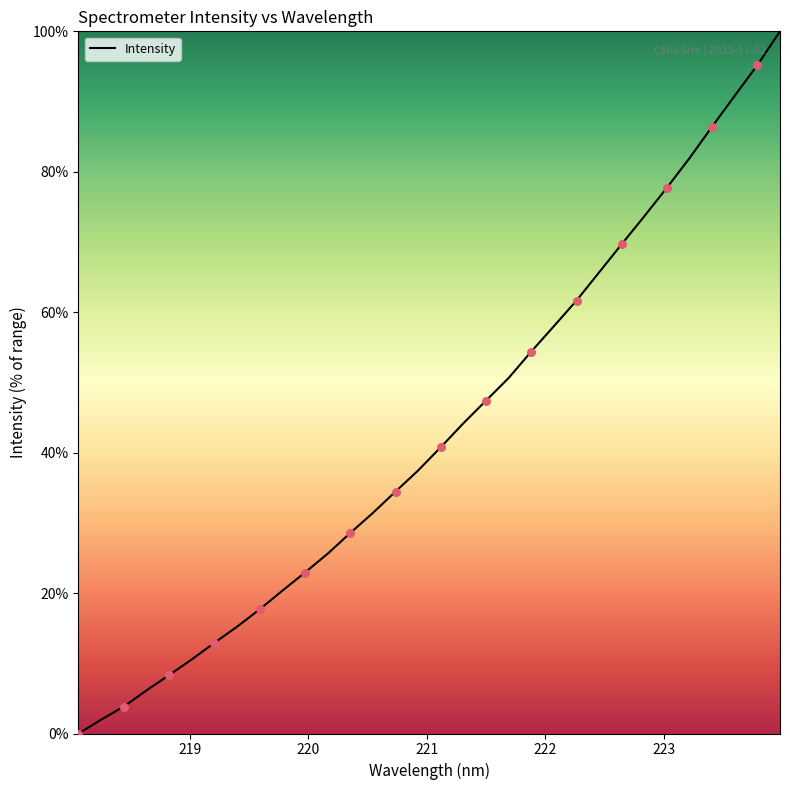

What is the difference between the maximum and minimum values?

100.0